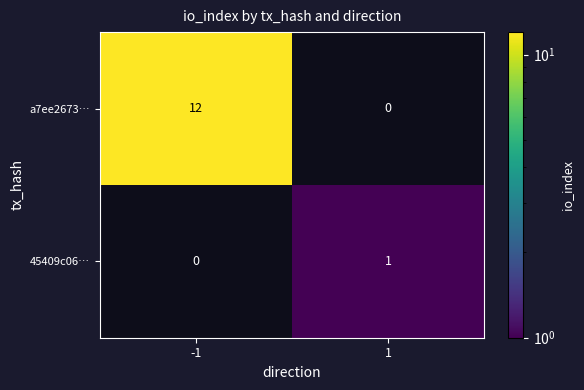

Between 1 and -1, which is larger?

-1